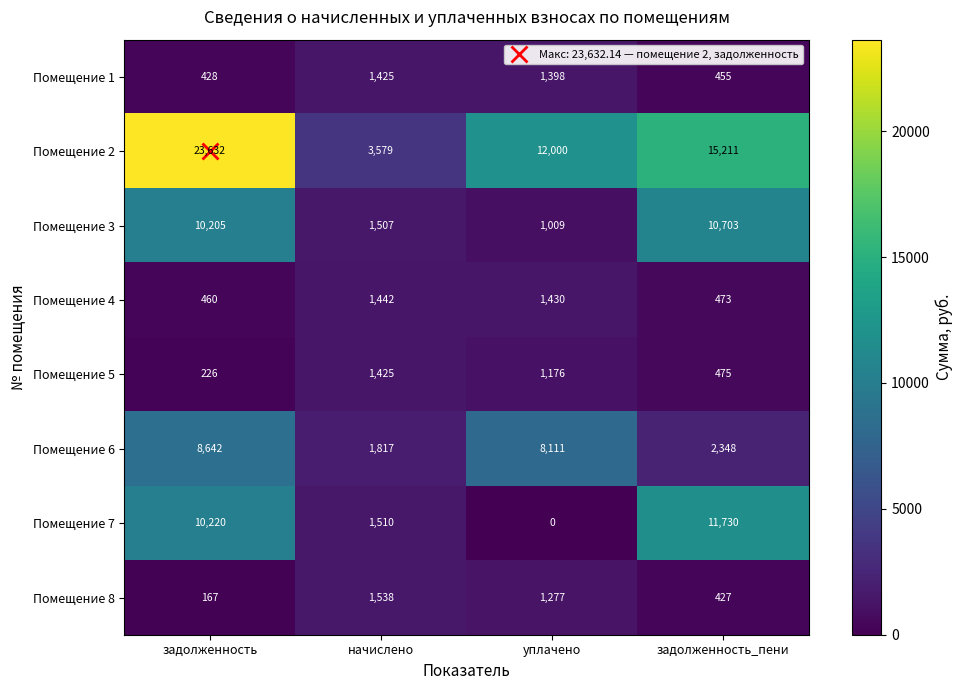

The value of Помещение 7 at начислено is 1510. True or false?

True